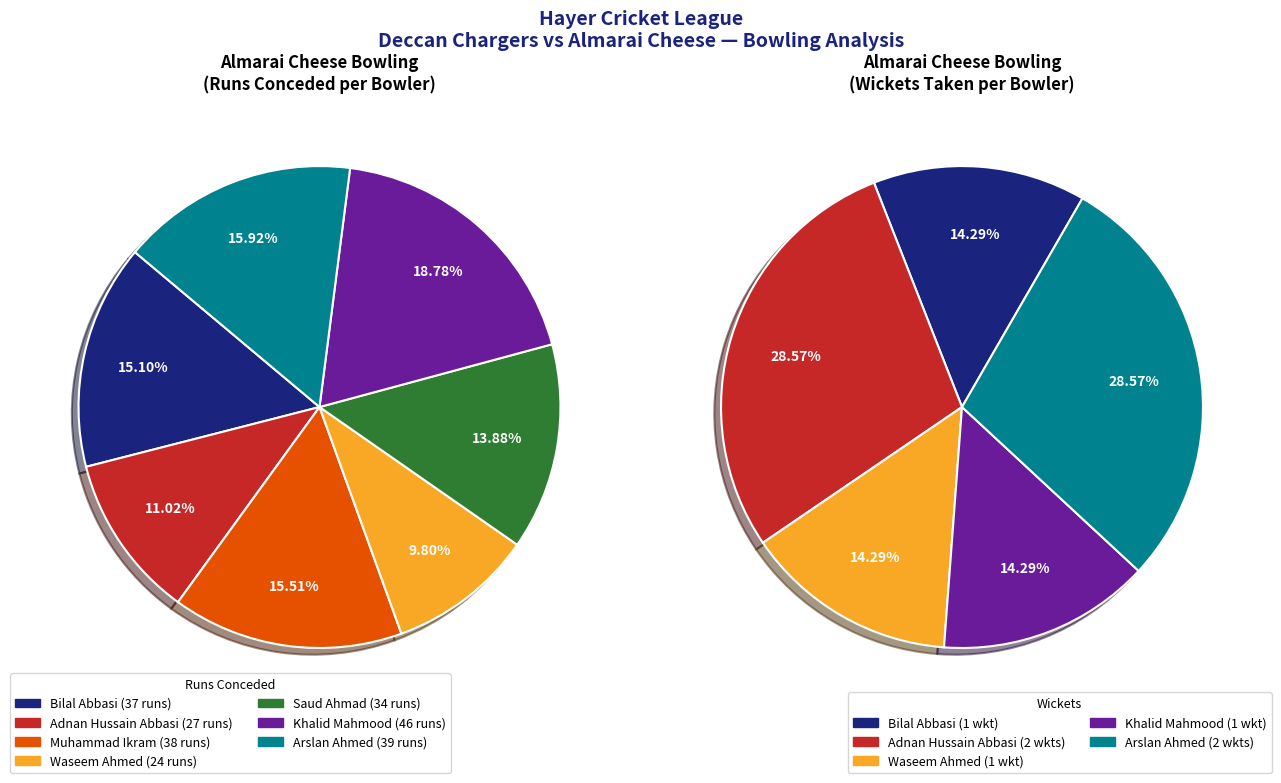

Between Saud Ahmad and Adnan Hussain Abbasi, which is larger?

Saud Ahmad